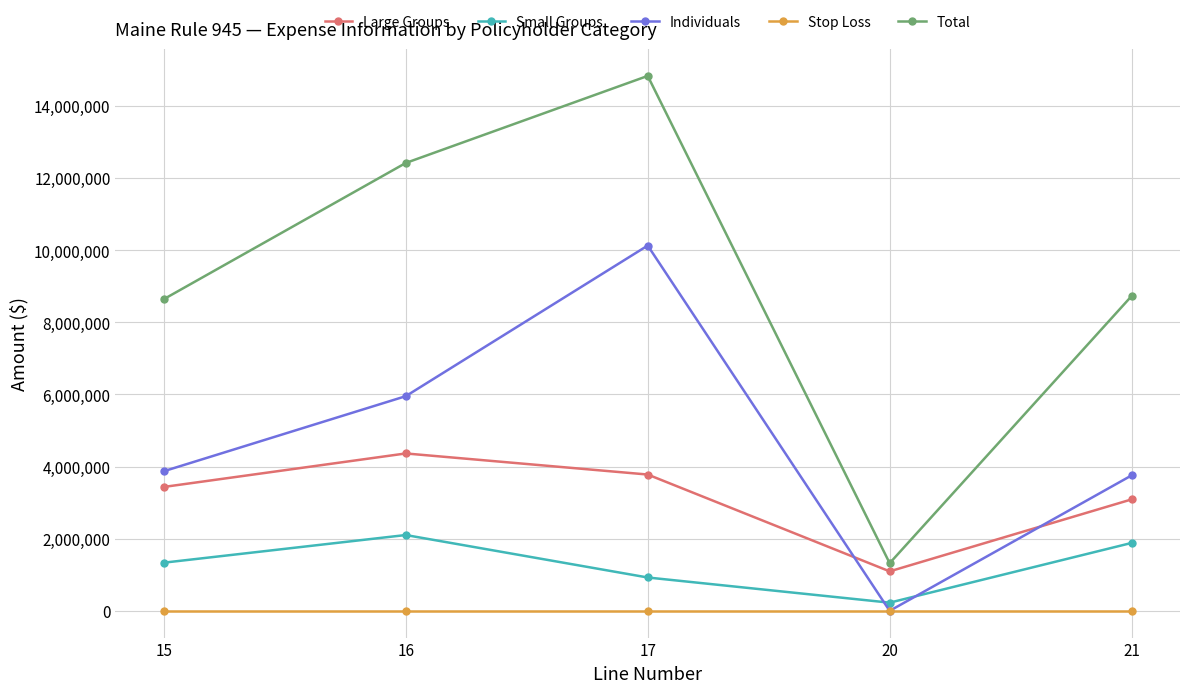

Where is the first local maximum for Small Groups?

16